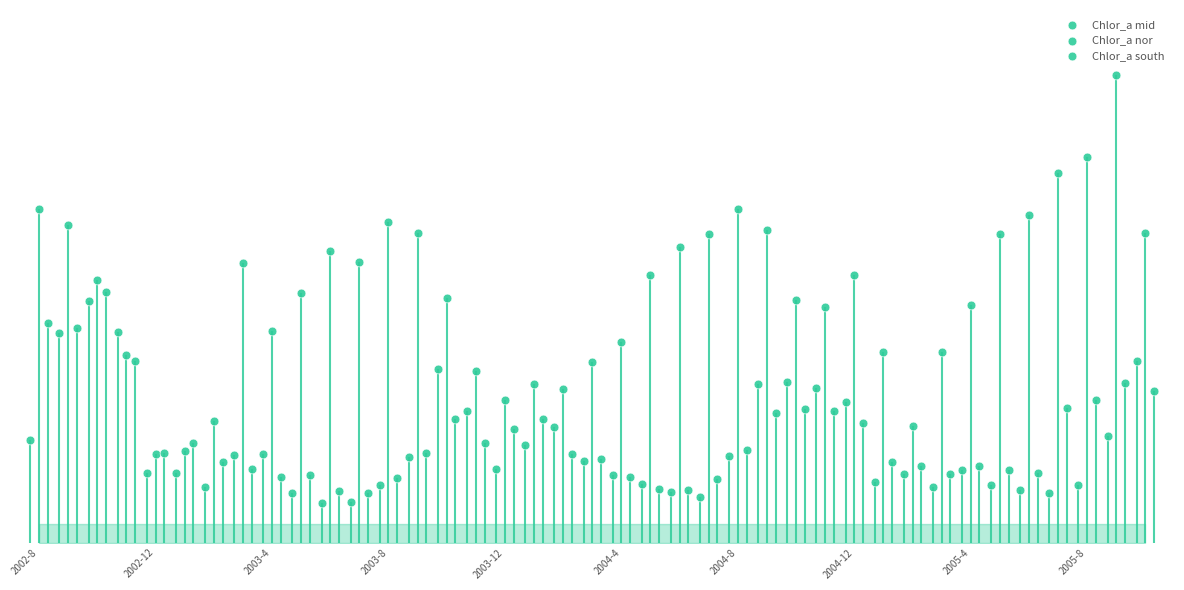

What are all the series names shown in the legend?

Chlor_a mid, Chlor_a nor, Chlor_a south